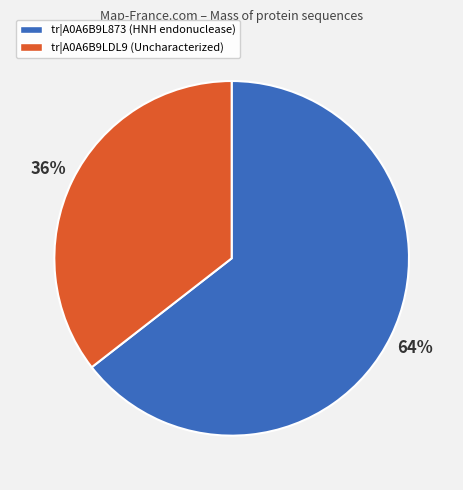

Which category accounts for the majority?

tr|A0A6B9L873 (HNH endonuclease)